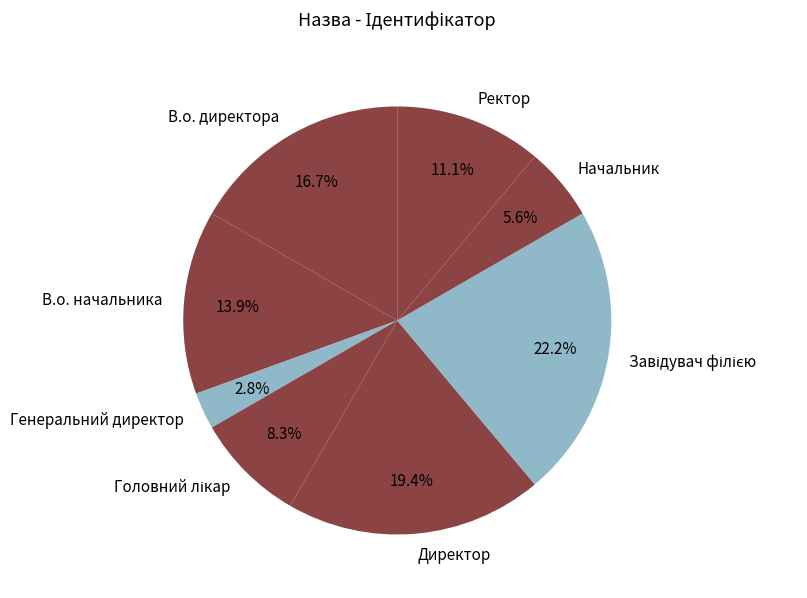

What is the smallest slice in the pie chart?

Генеральний директор